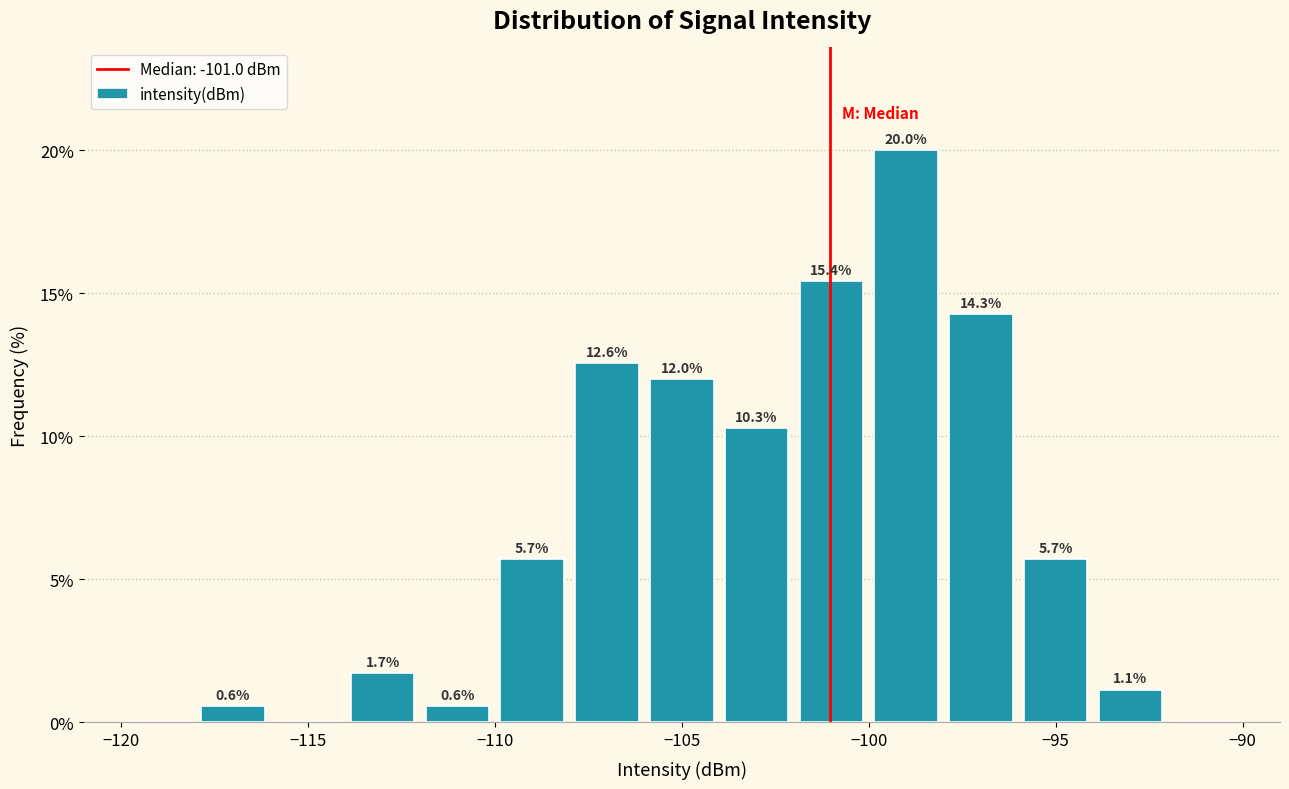

Which range on the x-axis has the tallest bar?

-100 to -98